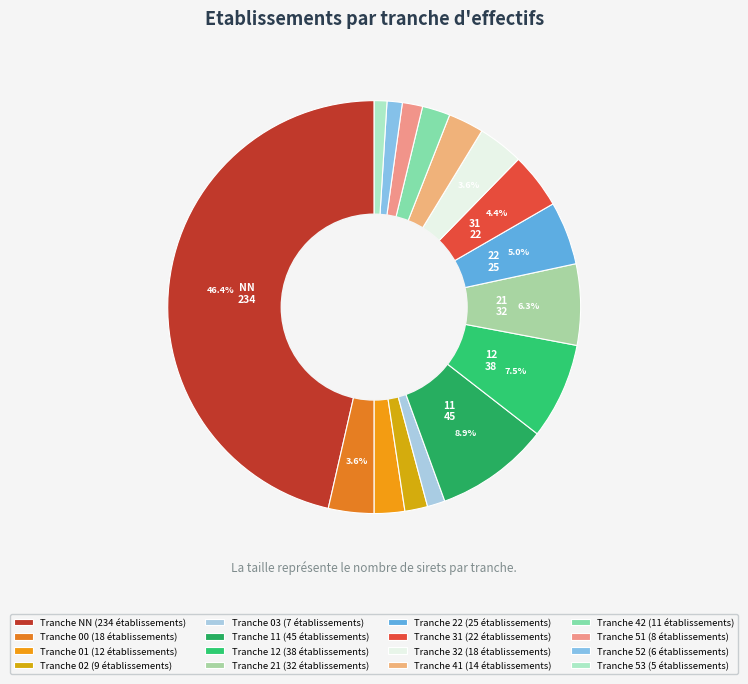

What is the smallest slice in the pie chart?

53